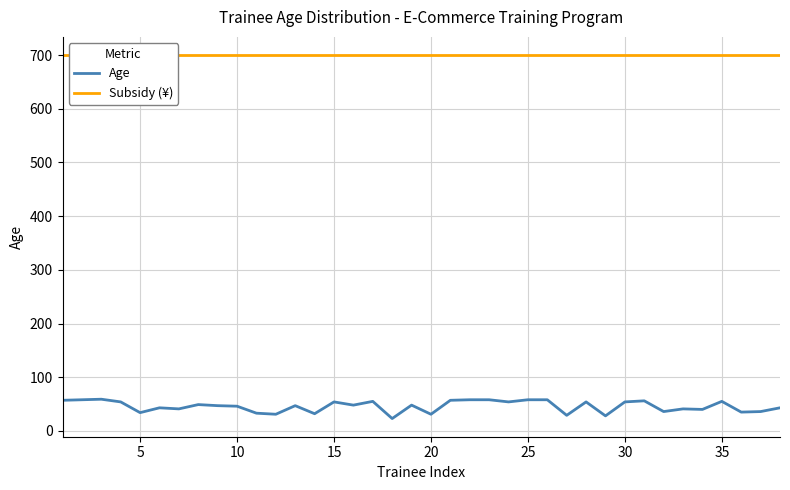

What is the minimum value for Age?

23